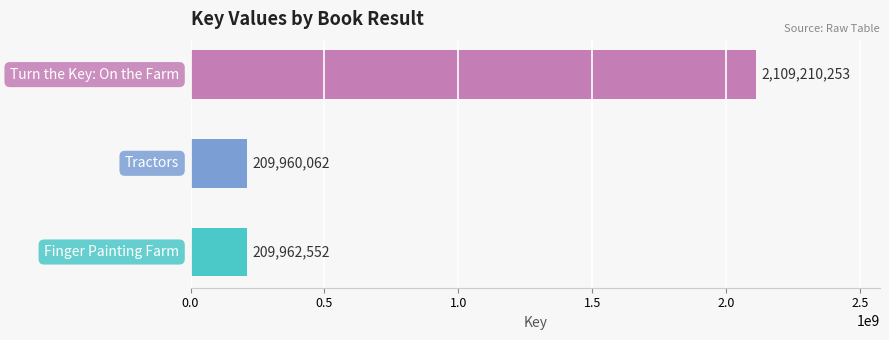

Reading bottom to top, extract all data points from this chart.

209962552	209960062	2109210253